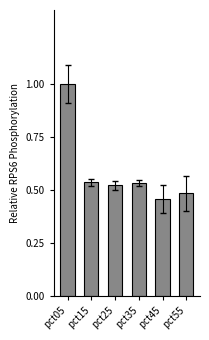

Is it true that the value at pct05 is 1.6?

False